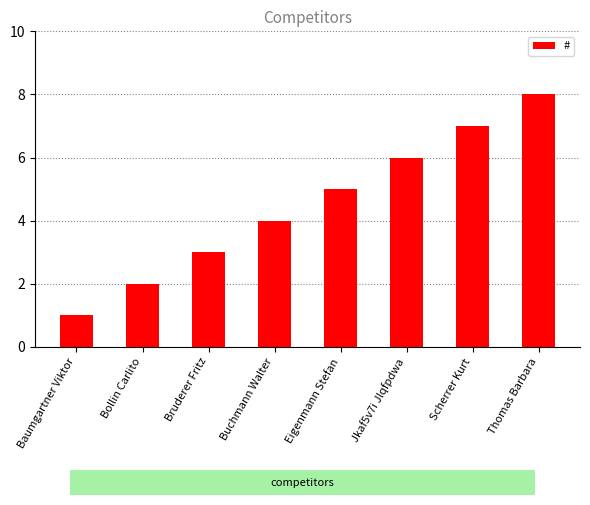

Count the values in the range 3 to 7.

5